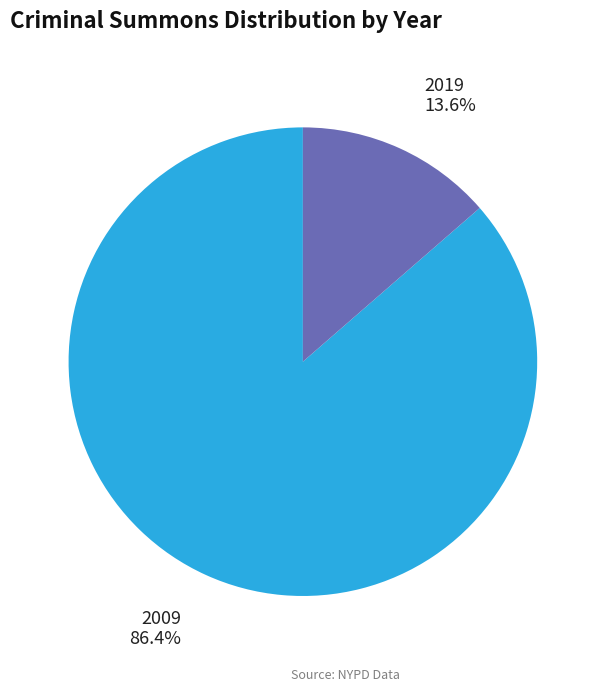

To the nearest percent, what is the difference between the 2009 and 2019 slice percentages?

73%